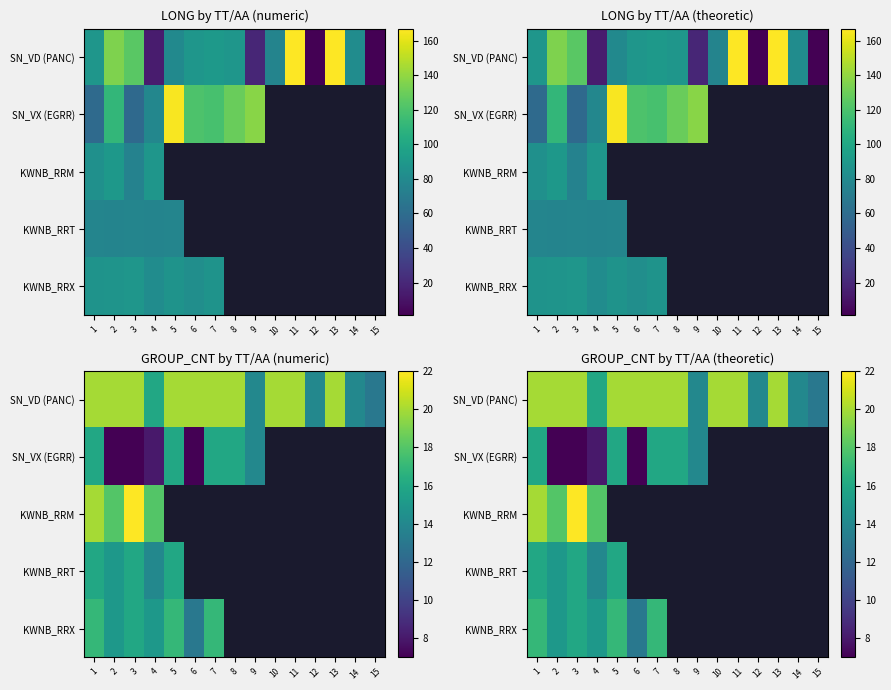

At 7, list the series in order from largest to smallest.

SN_VD (PANC), SN_VX (EGRR), KWNB_RRM, KWNB_RRT, KWNB_RRX